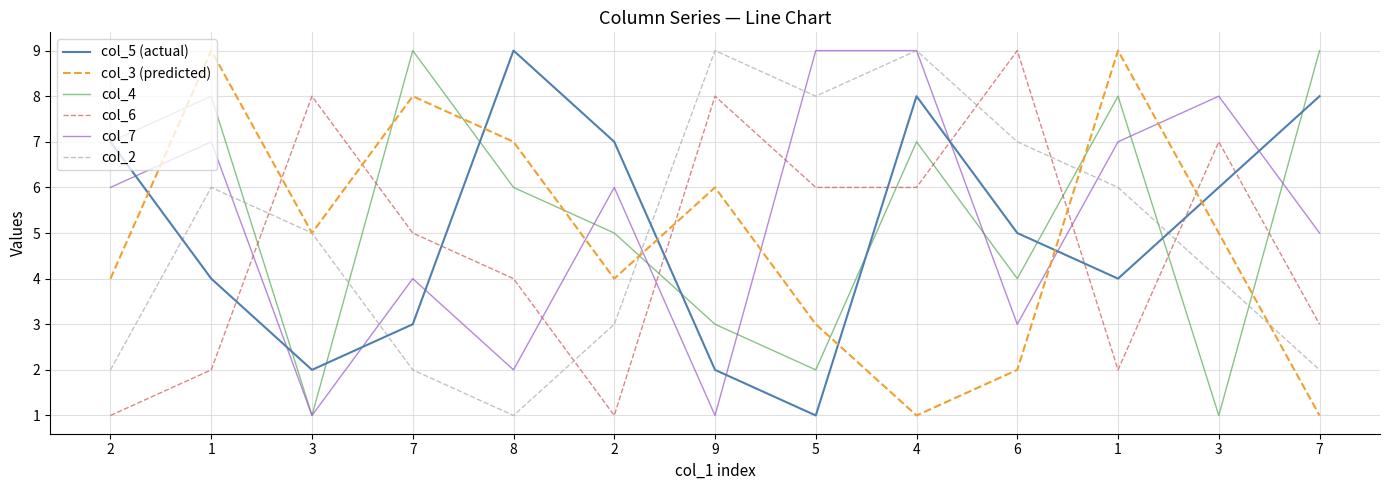

What is the difference between the highest and lowest values at 1?

7